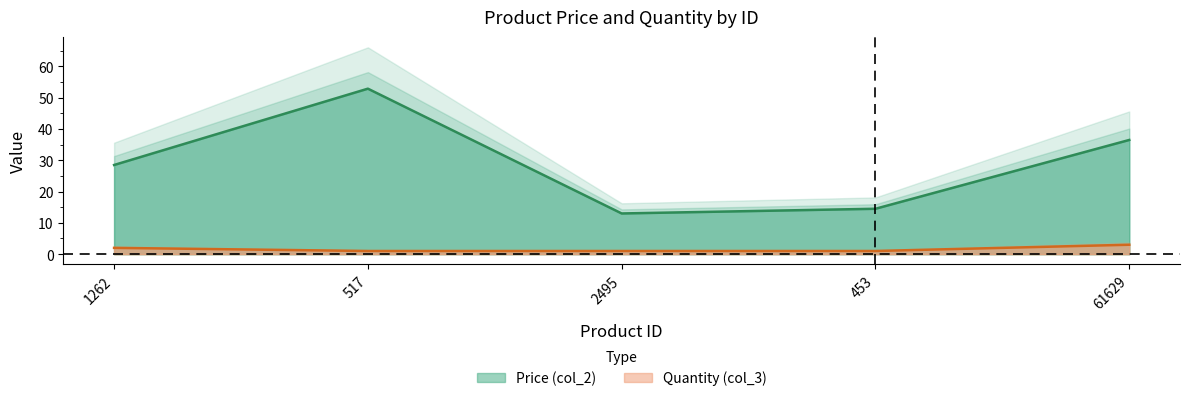

Rank the series at 453 from lowest to highest value.

Quantity (col_3), Price (col_2)